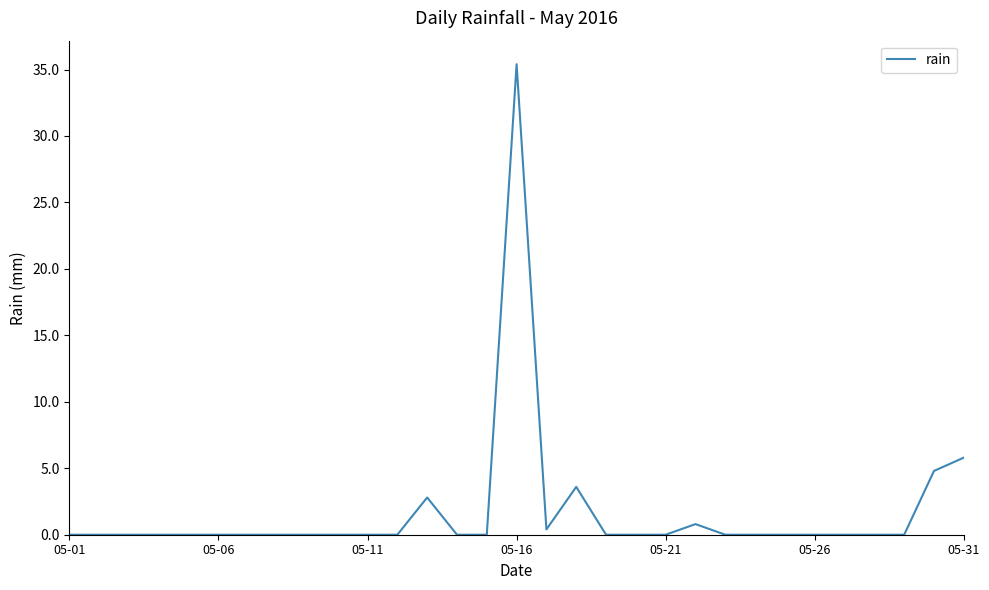

What is the difference between the second highest and second lowest values?

5.8